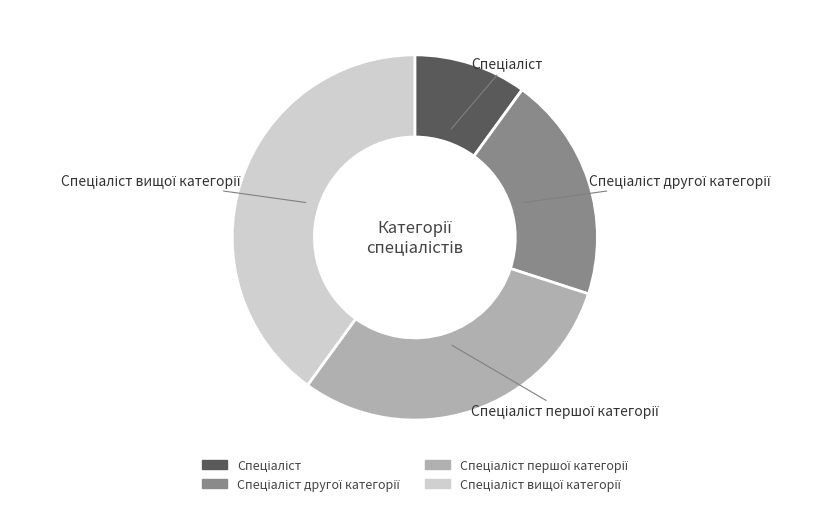

Is there a majority slice in this chart?

No